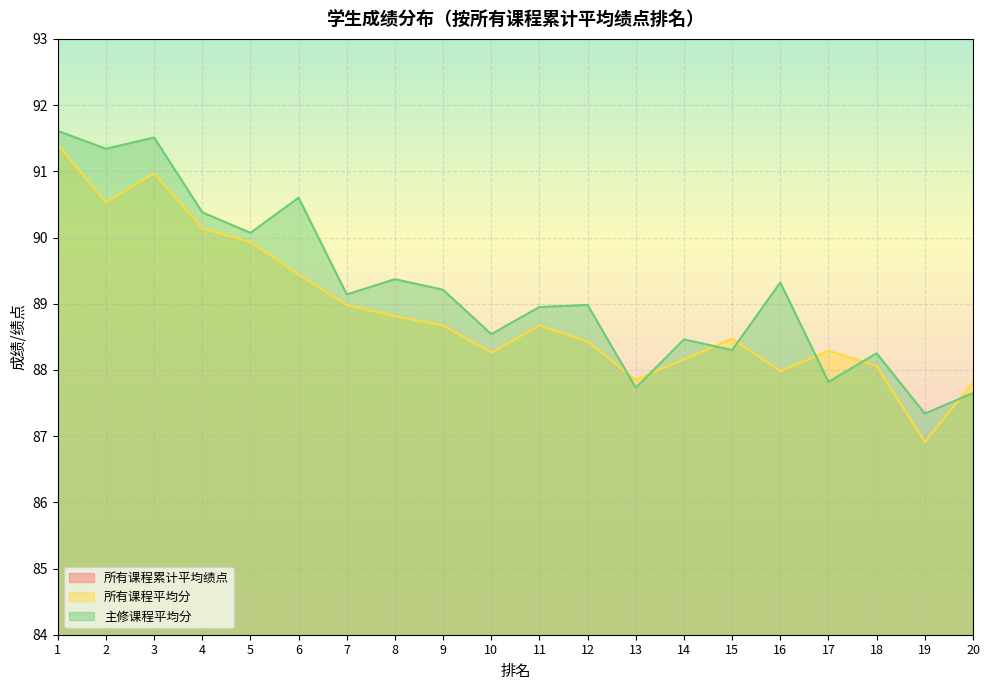

The value of 所有课程平均分 at 12 is 88.4. True or false?

True